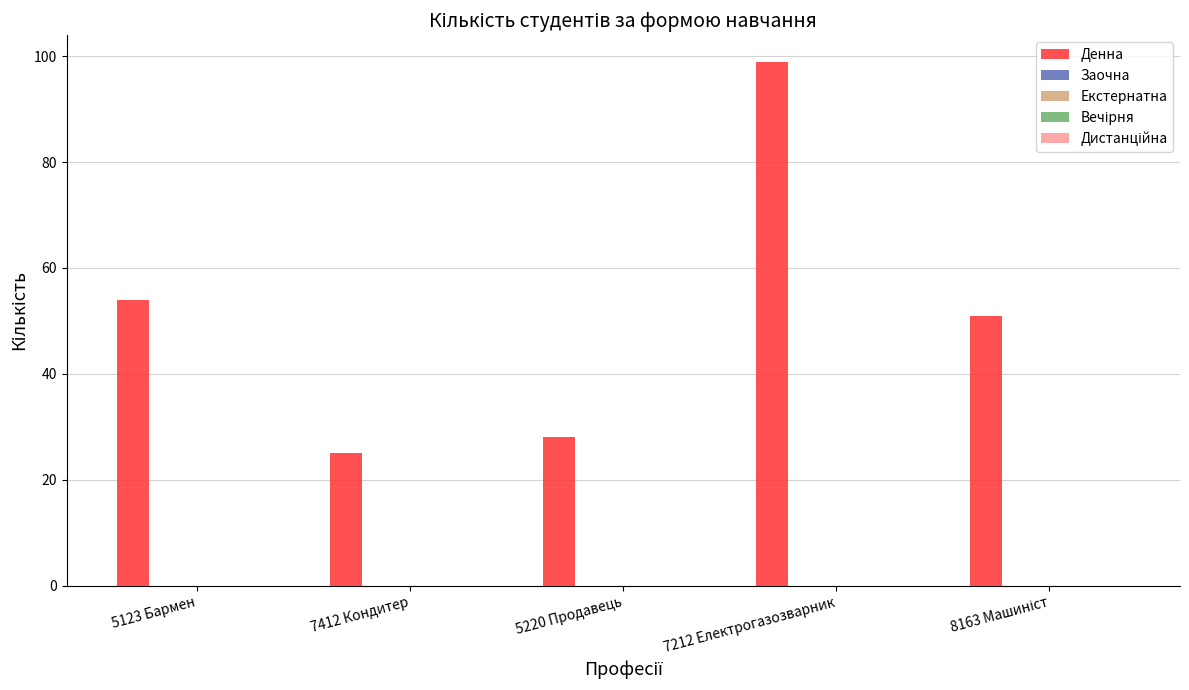

Reading left to right, extract all data points from this chart.

54	25	28	99	51